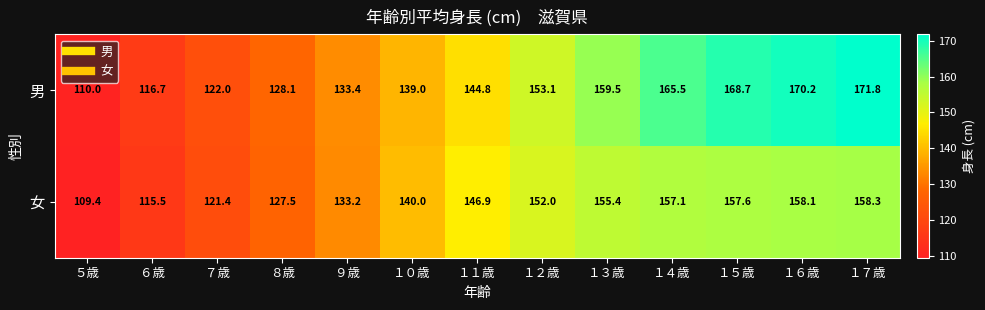

Is it true that 女 equals 39.6 at ６歳?

False